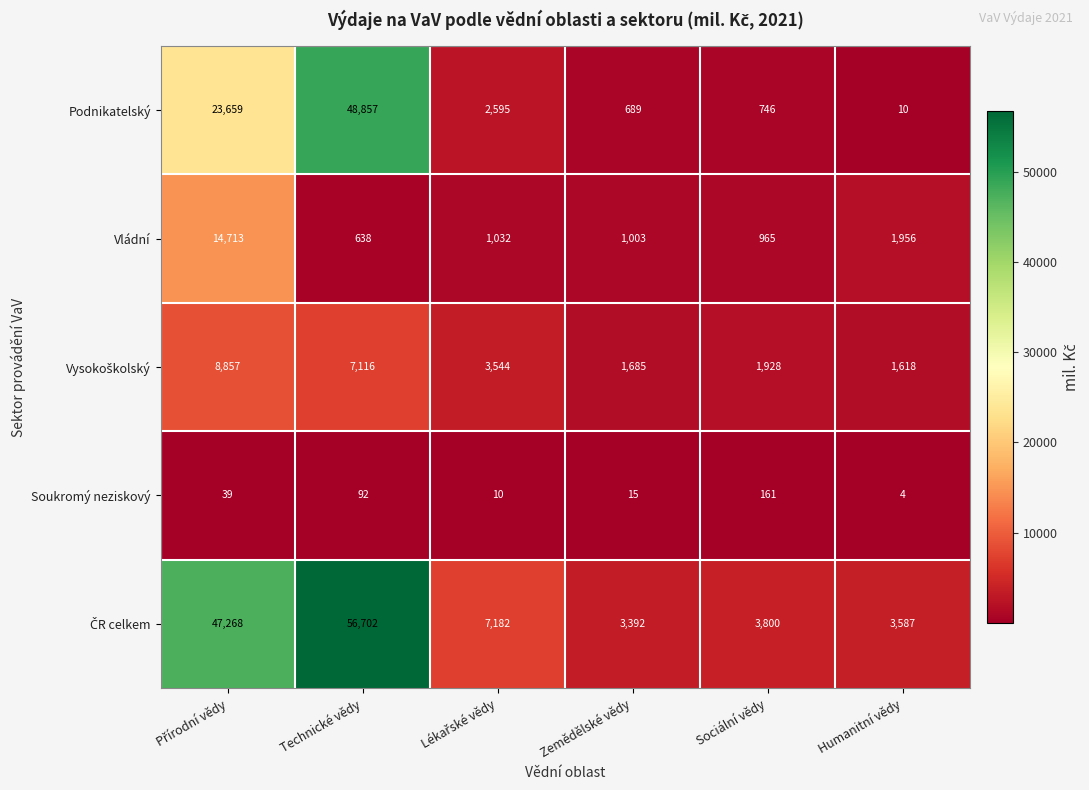

At which category does the chart reach its minimum across all series?

Humanitní vědy